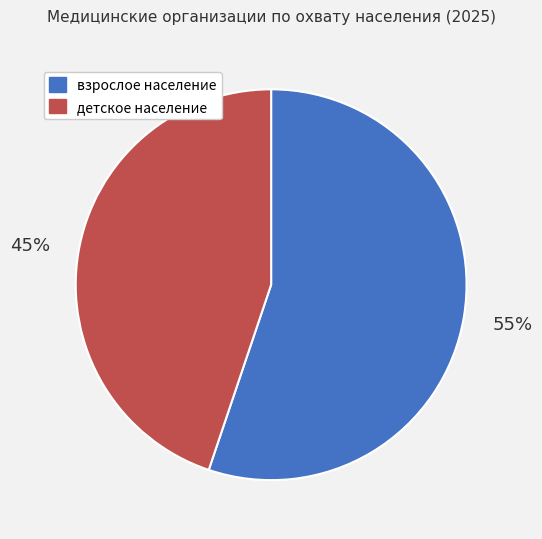

To the nearest percent, what percentage of the pie is взрослое население?

55%